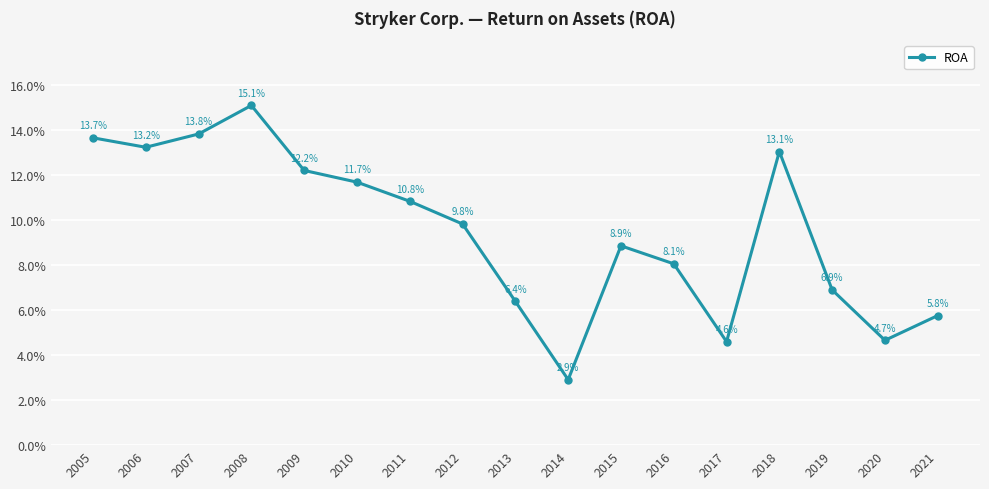

Is it true that the value at 2016 is 0.1?

True